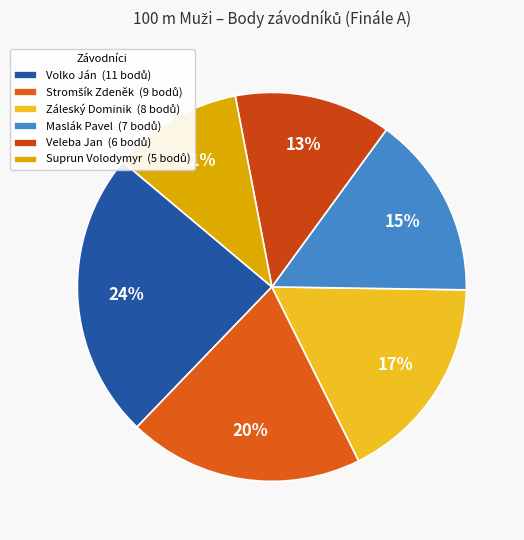

Does any single category account for the majority?

No